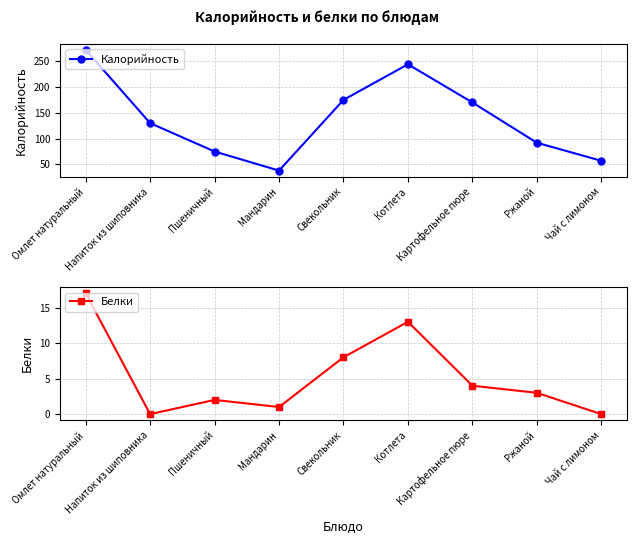

True or false: Калорийность has a value of 186 at Напиток из шиповника.

False